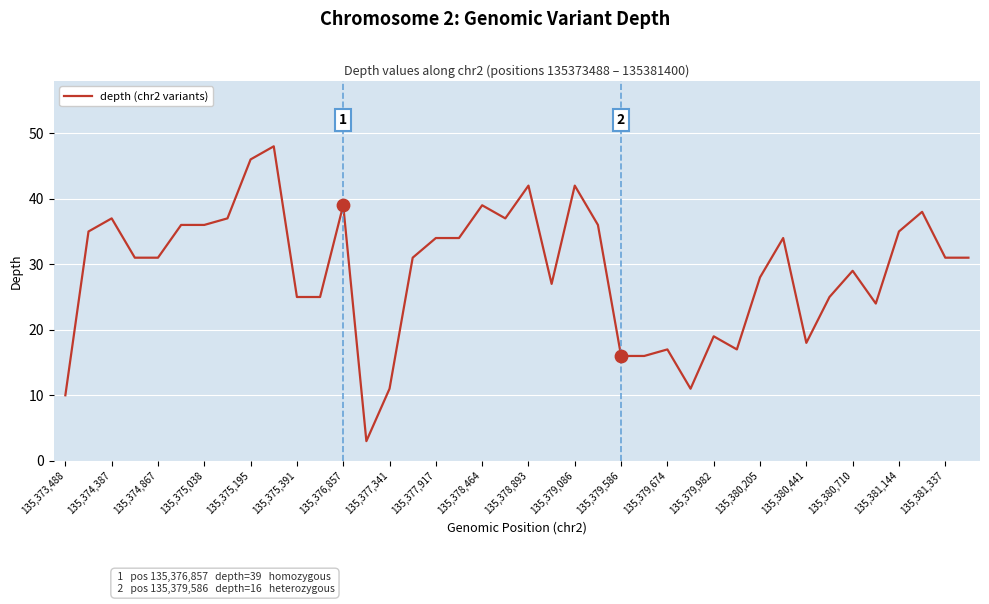

What is the difference between the maximum and minimum values?

45